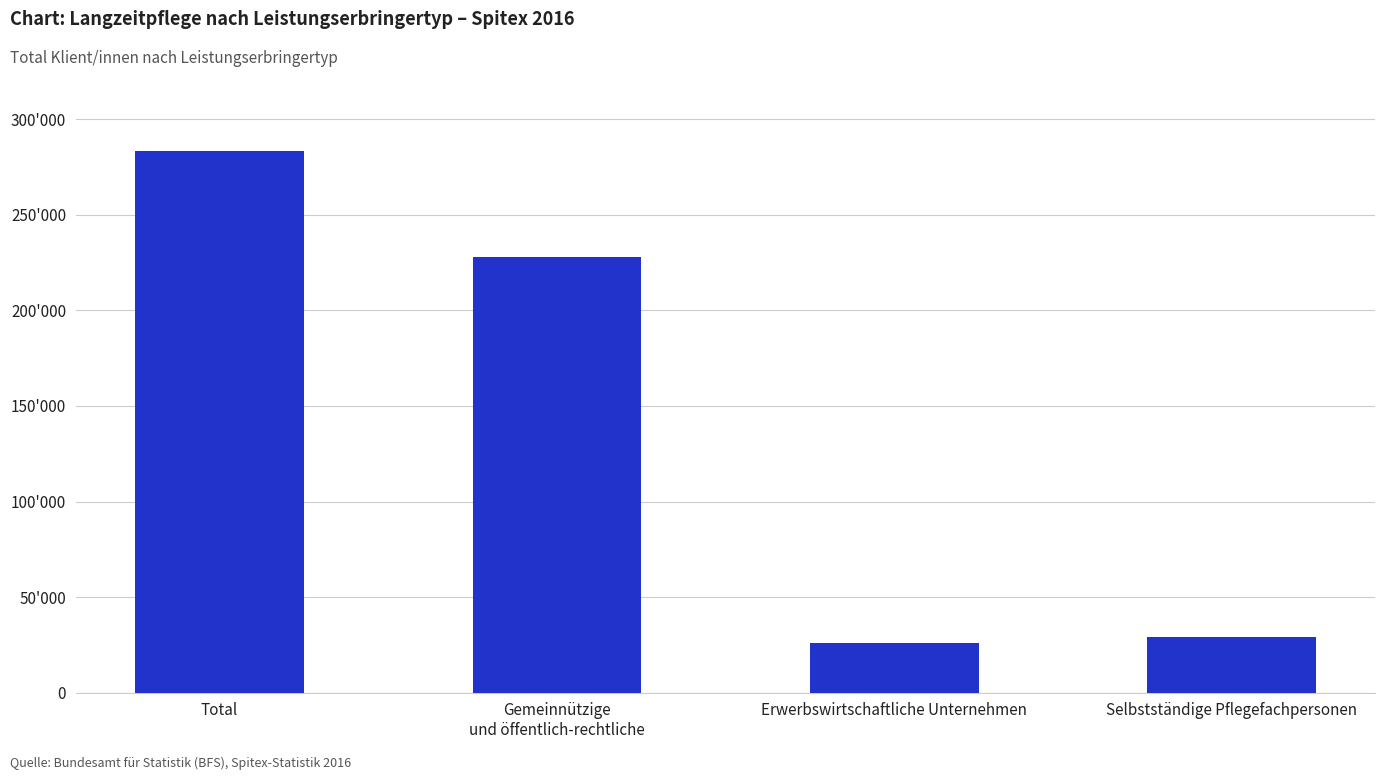

What is the label of the 2nd bar from the left?

Gemeinnützige
und öffentlich-rechtliche